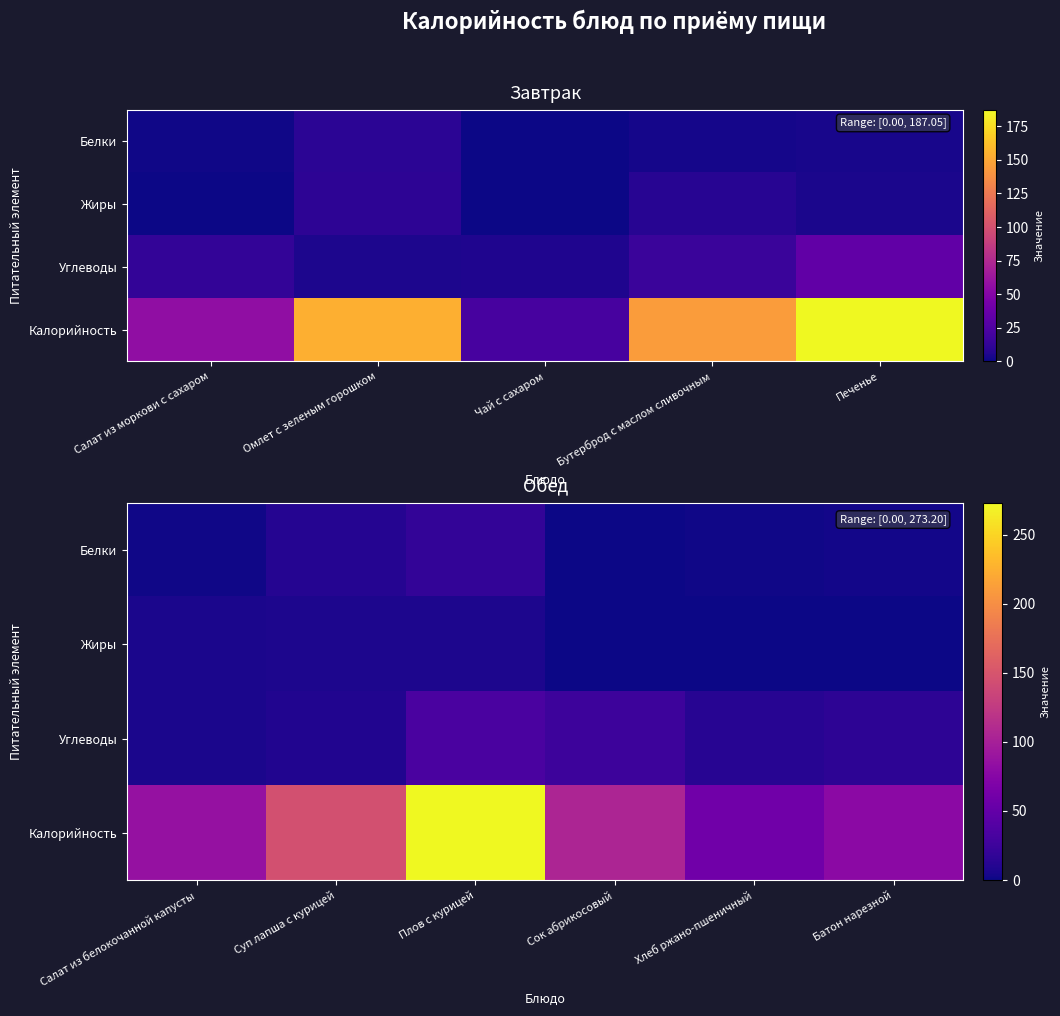

How many data points in Углеводы are above 15?

3